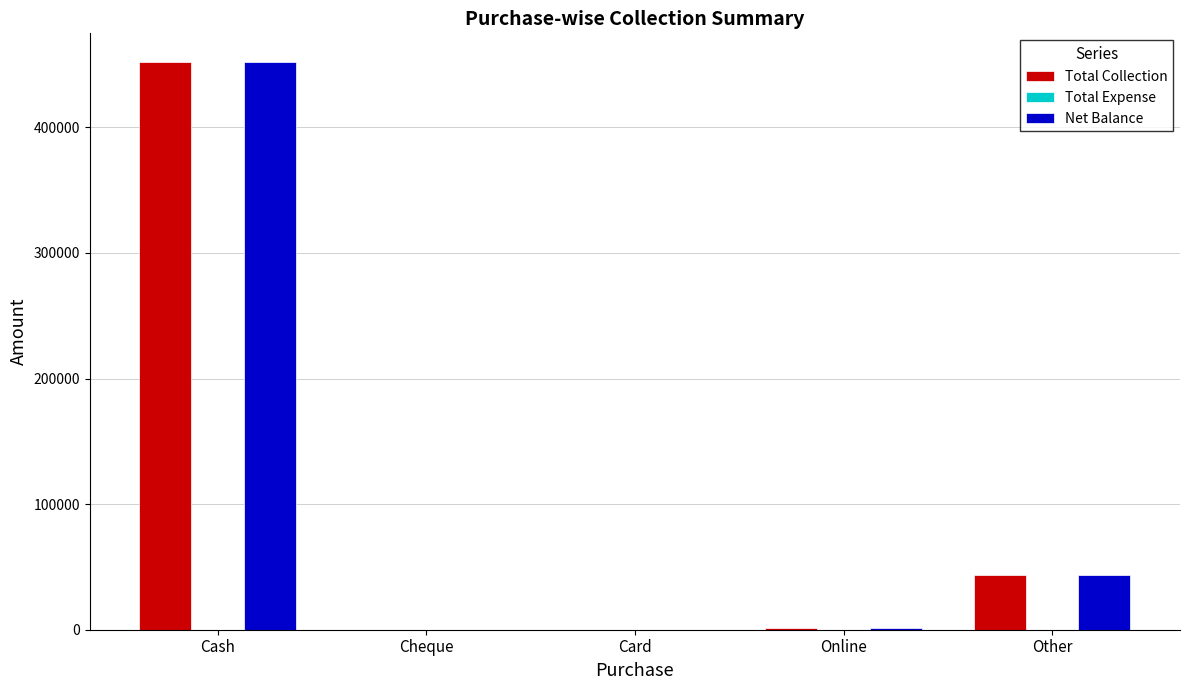

At which category is the sum across all series the highest?

Cash